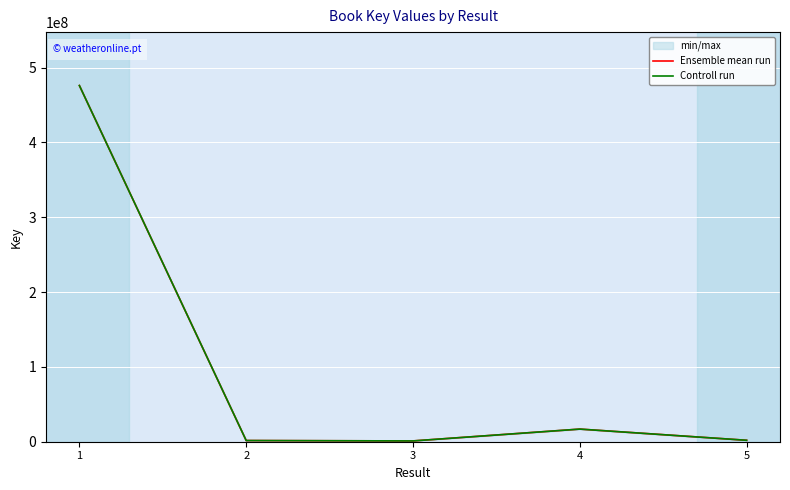

What is the sum of all Ensemble mean run values?

497479027